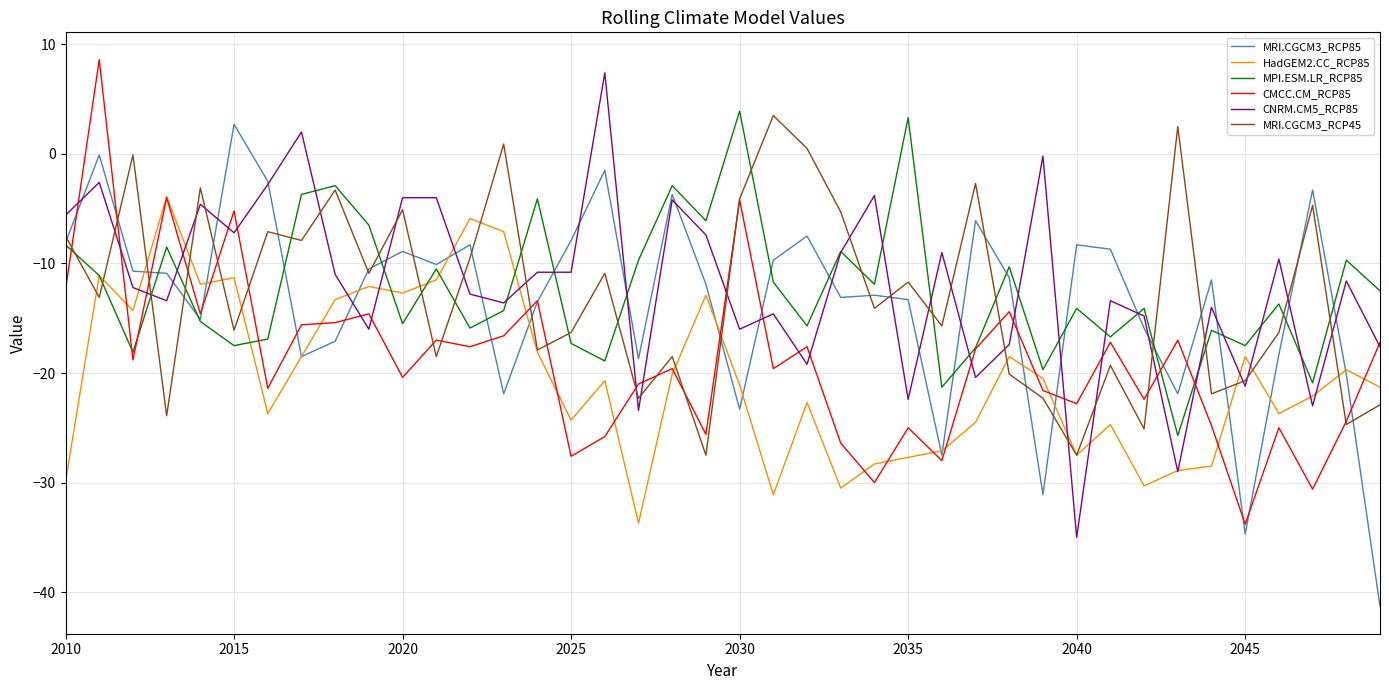

What is the lowest value of the MRI.CGCM3_RCP85 series?

-41.3